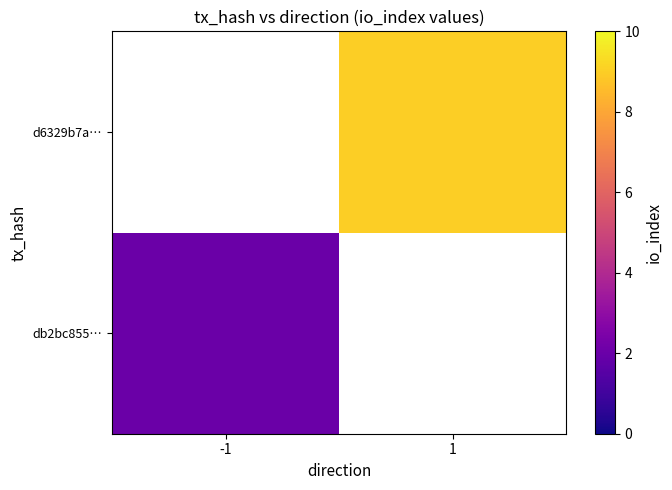

Which label corresponds to the largest value in the chart?

1